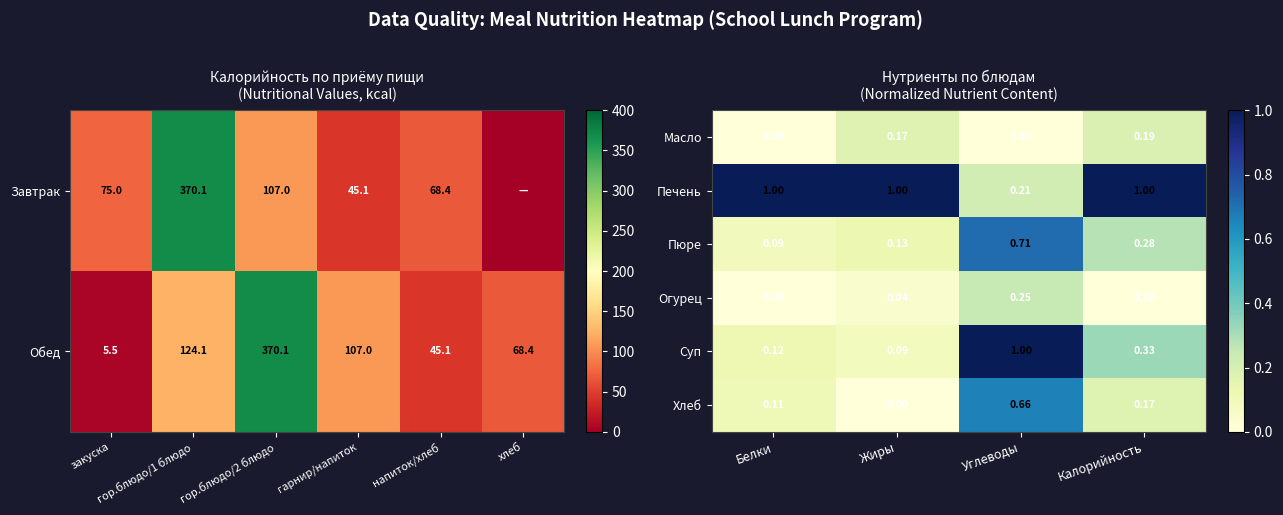

Where is Пюре nearest to the value 0?

Белки